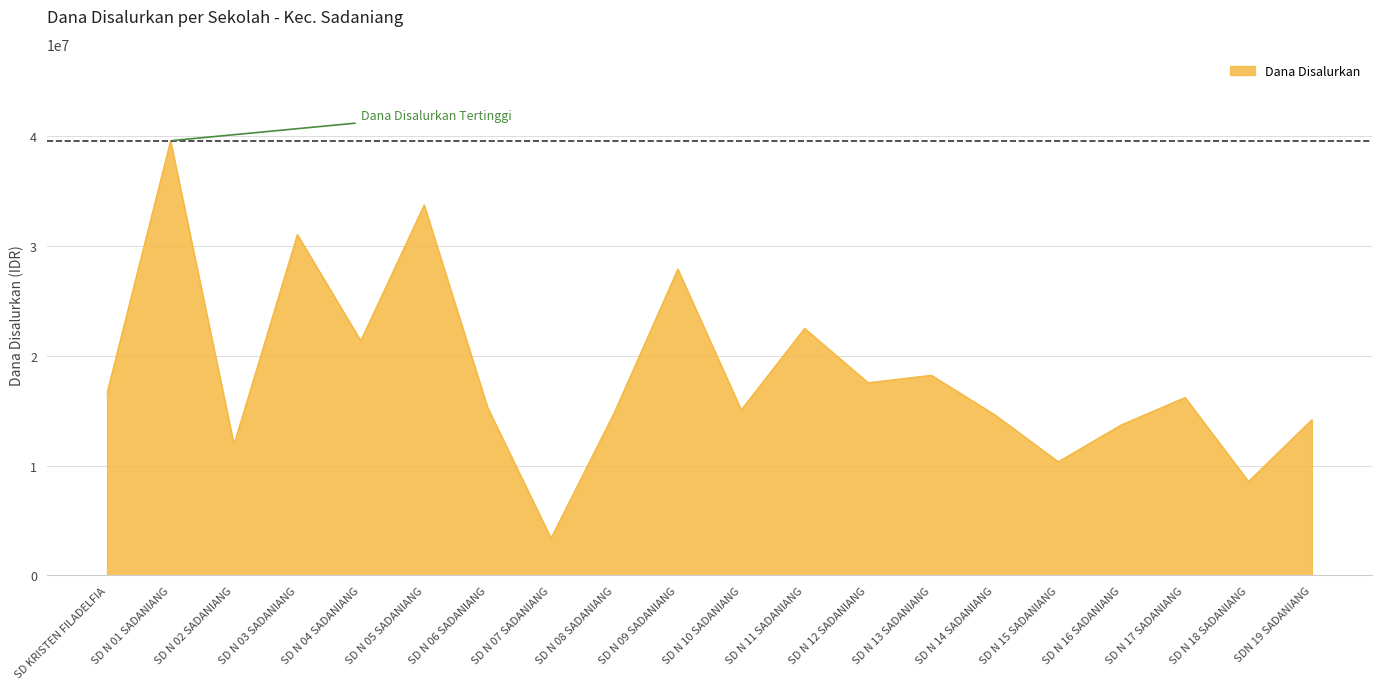

Reading left to right, what are all the values shown in this chart?

SD KRISTEN FILADELFIA=16650000	SD N 01 SADANIANG=39600000	SD N 02 SADANIANG=11925000	SD N 03 SADANIANG=31050000	SD N 04 SADANIANG=21375000	SD N 05 SADANIANG=33750000	SD N 06 SADANIANG=15300000	SD N 07 SADANIANG=3375000	SD N 08 SADANIANG=14850000	SD N 09 SADANIANG=27900000	SD N 10 SADANIANG=15075000	SD N 11 SADANIANG=22500000	SD N 12 SADANIANG=17550000	SD N 13 SADANIANG=18225000	SD N 14 SADANIANG=14625000	SD N 15 SADANIANG=10350000	SD N 16 SADANIANG=13725000	SD N 17 SADANIANG=16200000	SD N 18 SADANIANG=8550000	SDN 19 SADANIANG=14175000